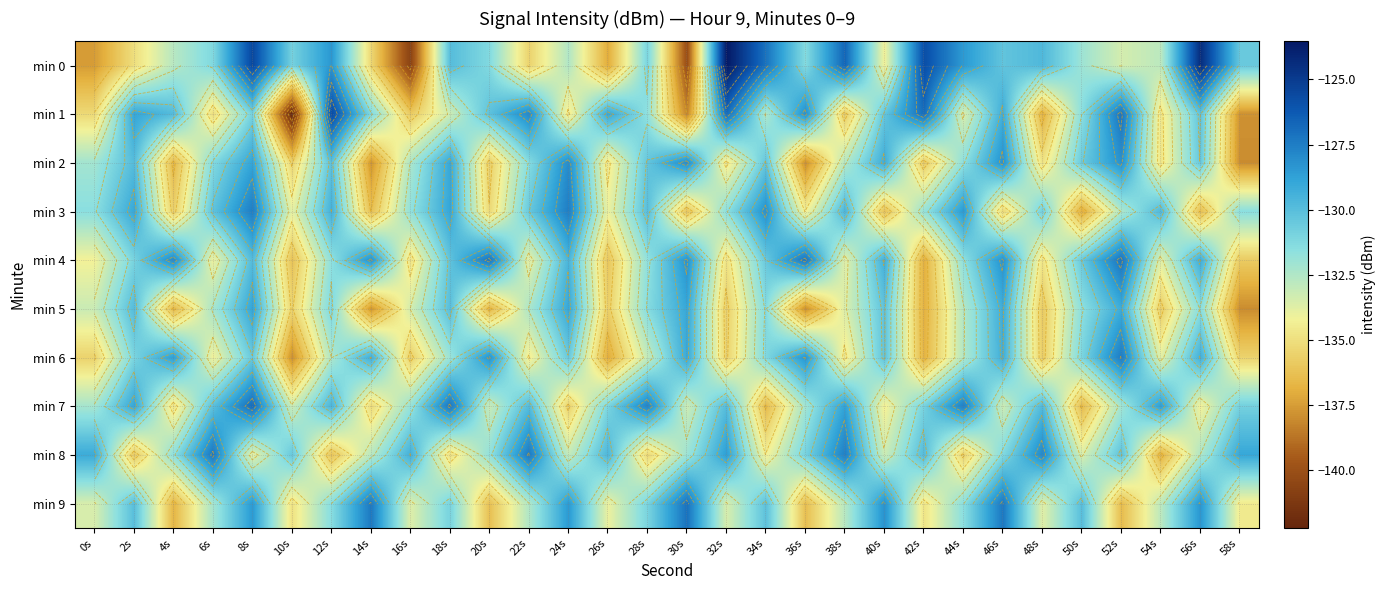

True or false: min 7 has a value of -217.4 at 46s.

False